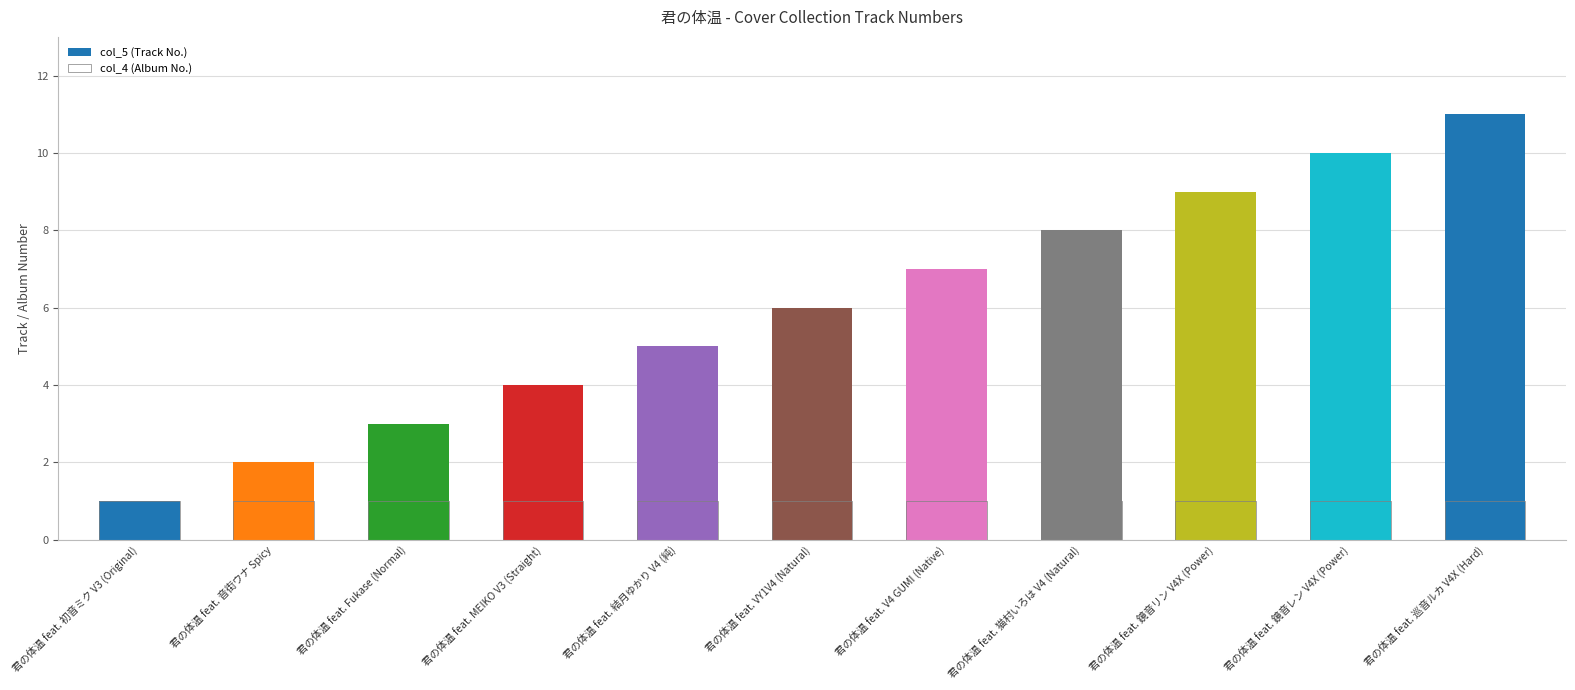

Rank the series at 君の体温 feat. 鏡音レン V4X (Power) from lowest to highest value.

col_4 (Album No.), col_5 (Track No.)